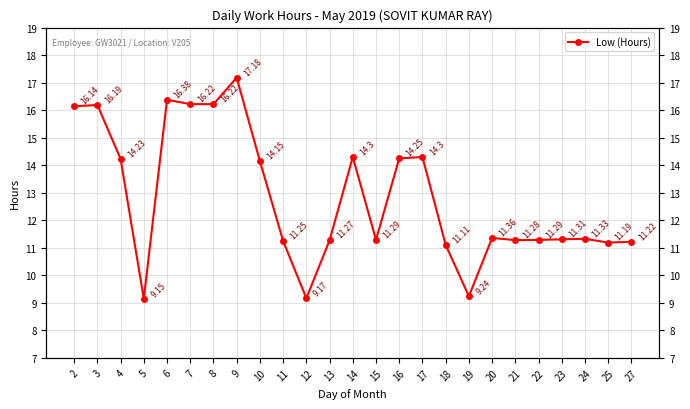

What is the value of the 9th point from the left?

14.2